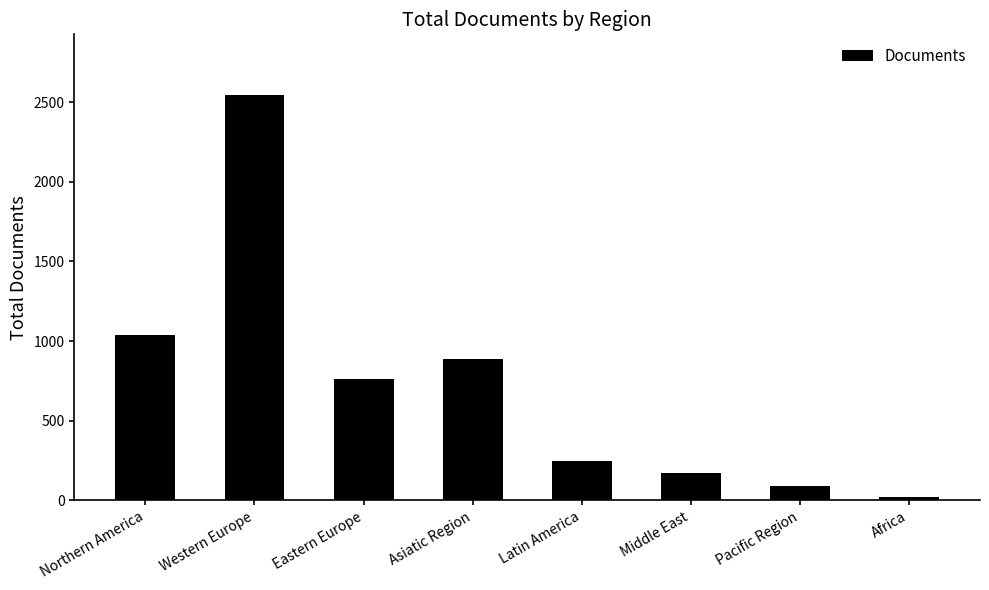

Reading left to right, what are all the values shown in this chart?

1035	2544	763	888	250	171	92	19